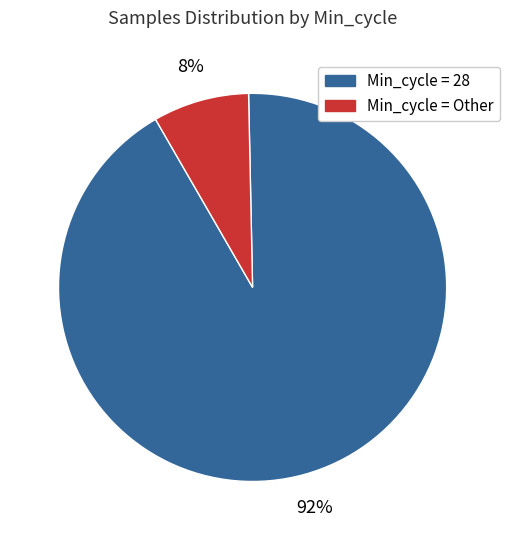

Count the number of slices in the pie.

2